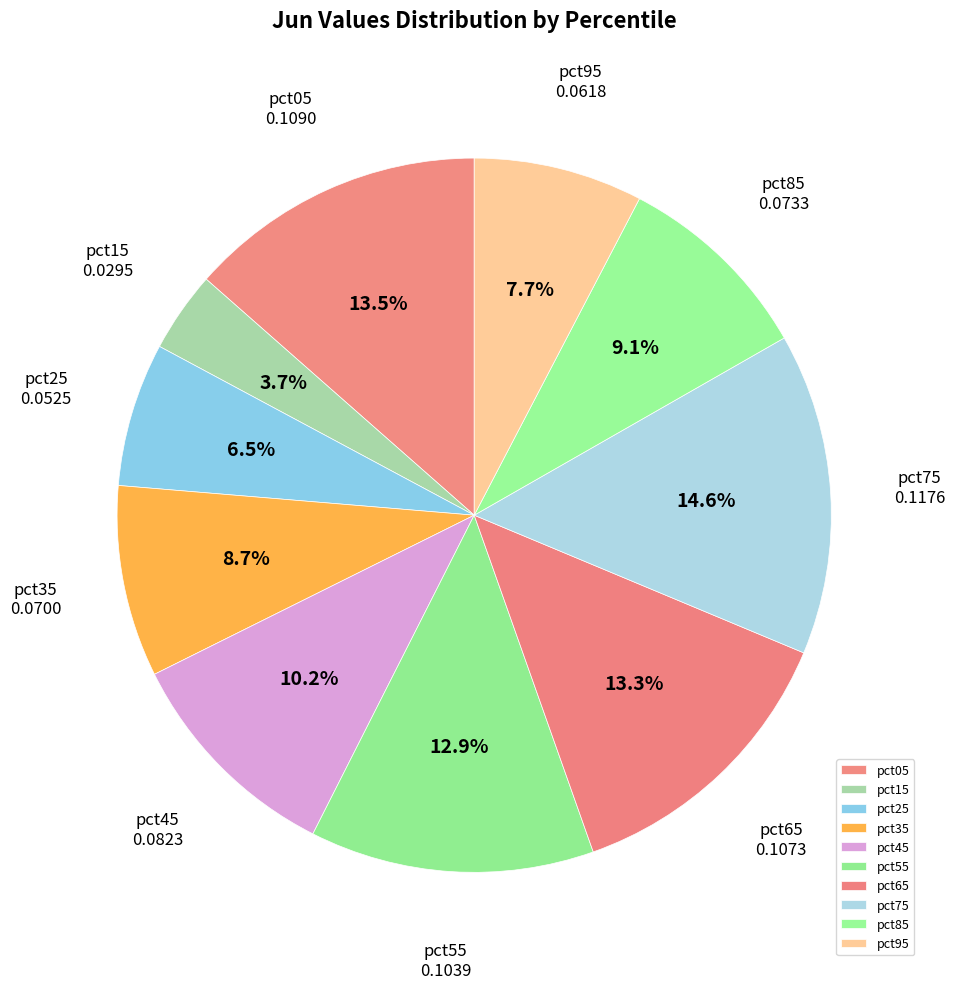

How much of the chart is everything except pct45?

89.8%